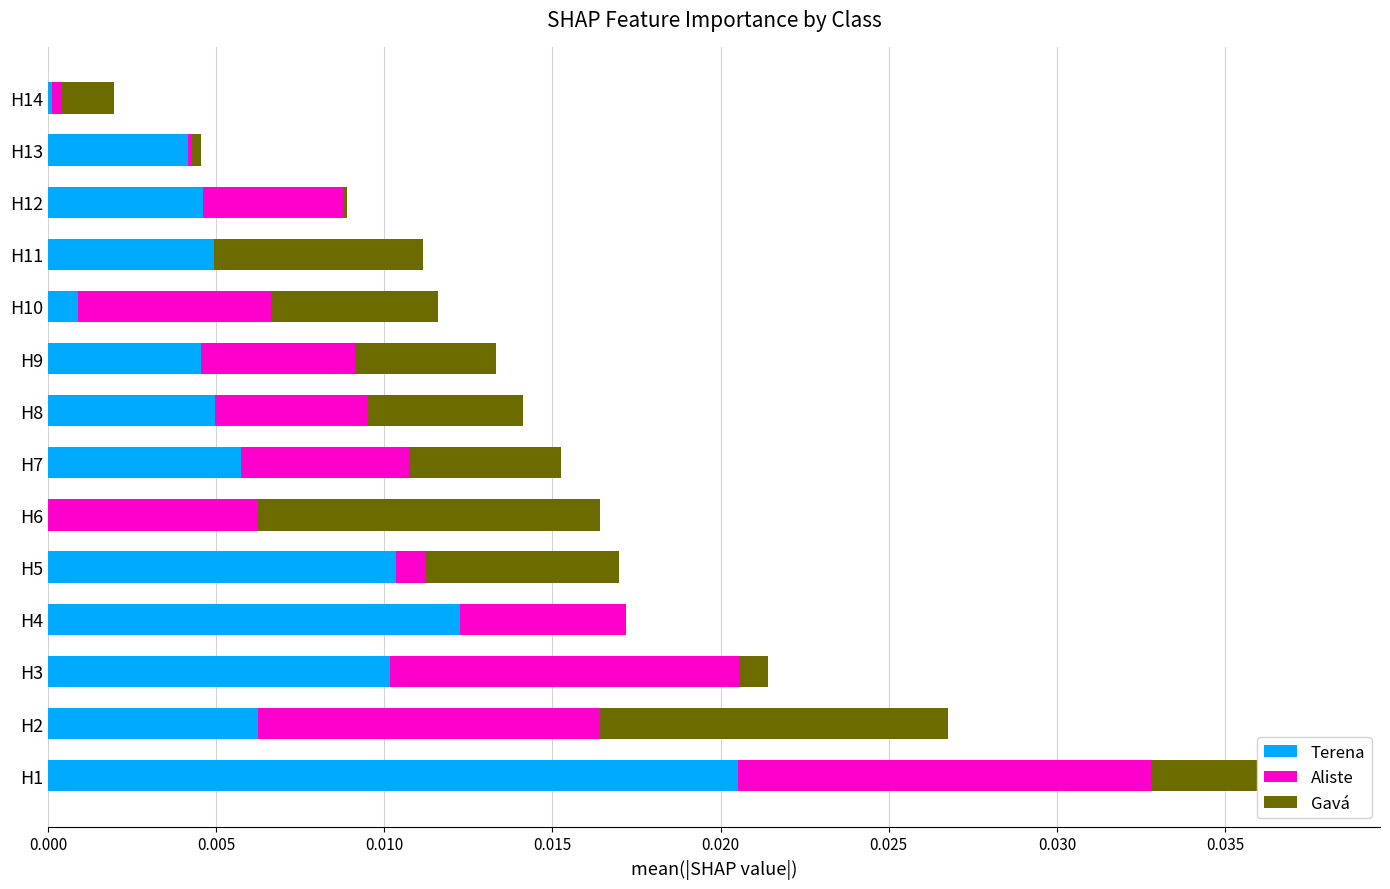

At which category is the sum across all series the highest?

H1